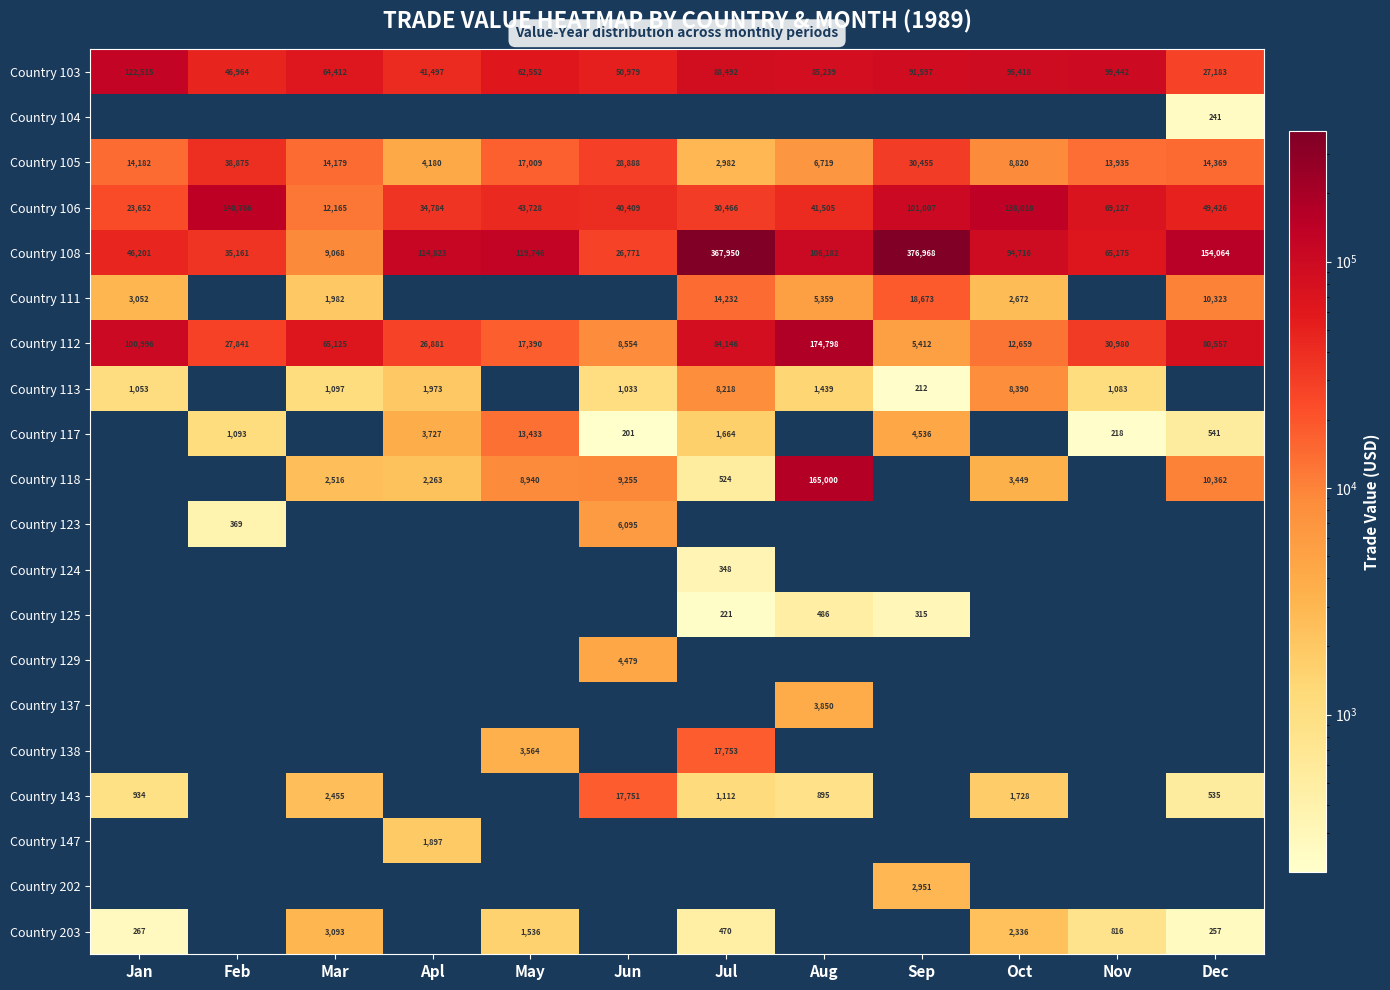

The Country 103 series shows 38530 at Dec. True or false?

False